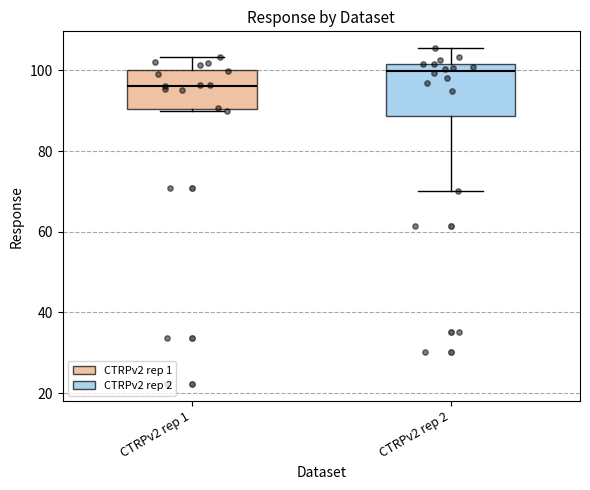

Which box has the highest median line?

CTRPv2 rep 2